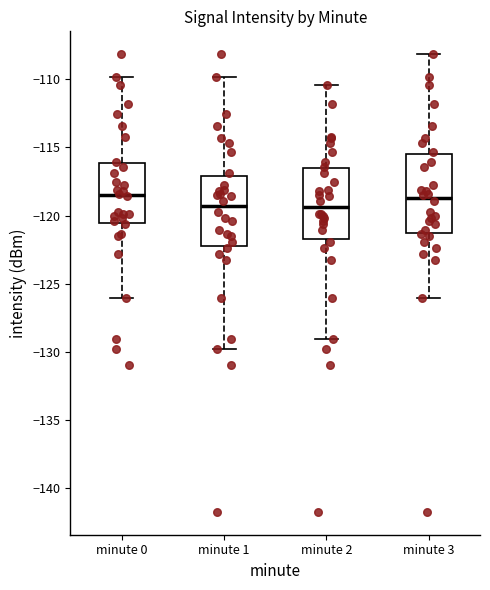

Where does the lower whisker of the box for minute 1 end on the y-axis? The values are not printed on the chart, so give them approximately, as read against the axis.

-130.0